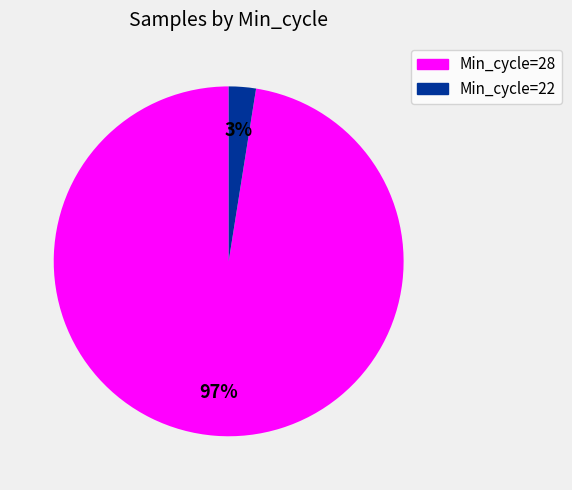

Is there any slice that represents more than half of the pie?

Yes